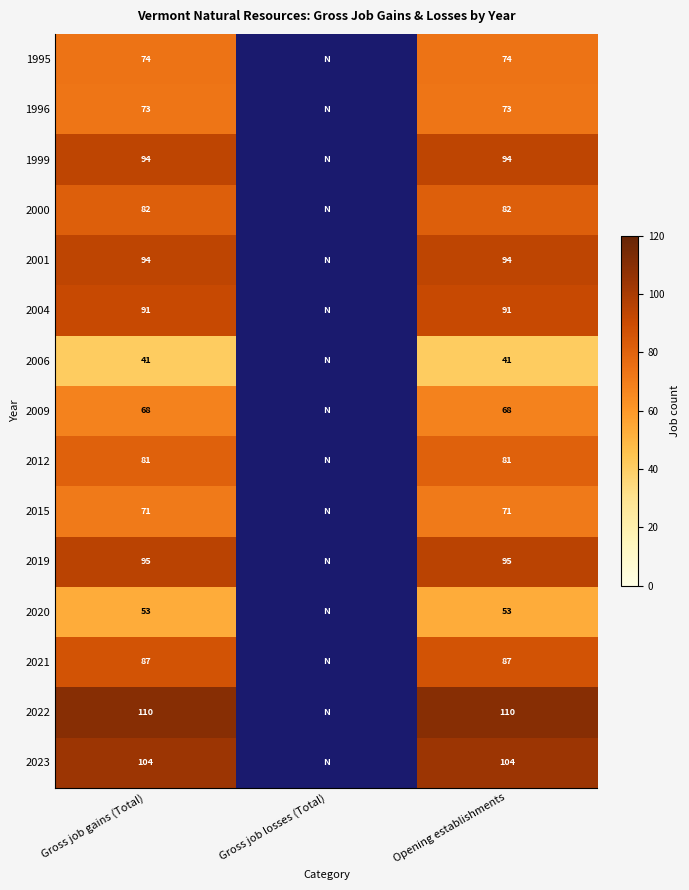

The 2004 series shows 137.8 at Gross job gains (Total). True or false?

False